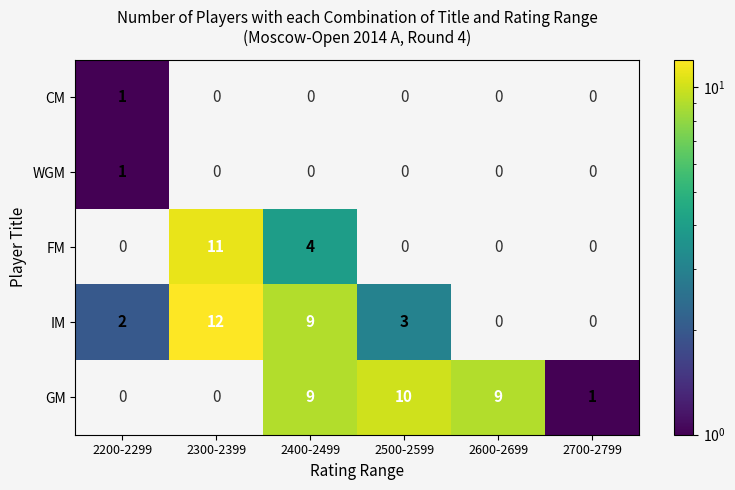

Is the value of GM at 2600-2699 greater than the value of IM at 2500-2599?

Yes